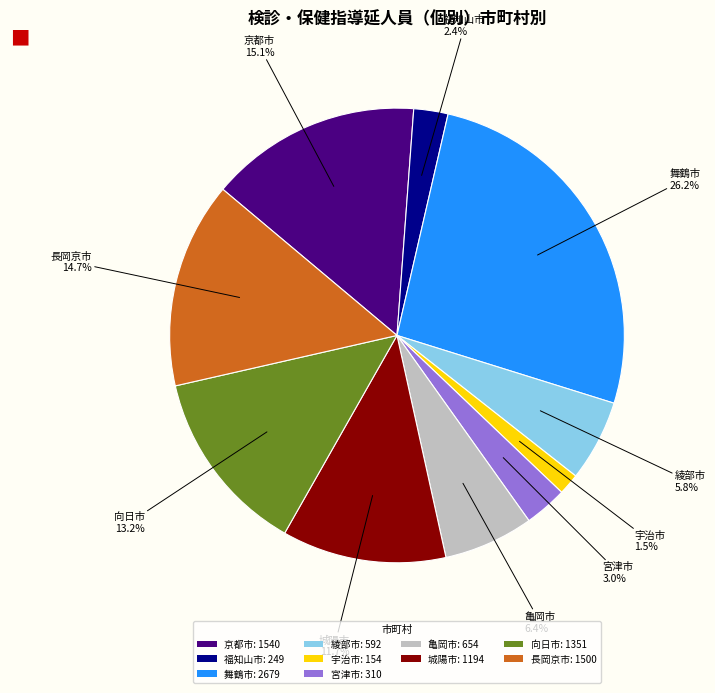

Does any single category account for the majority?

No